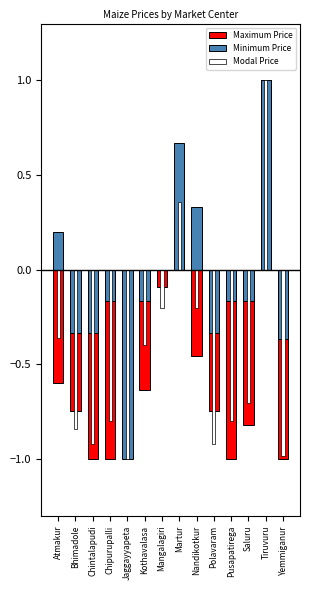

How many positive values does the Modal Price series have?

2